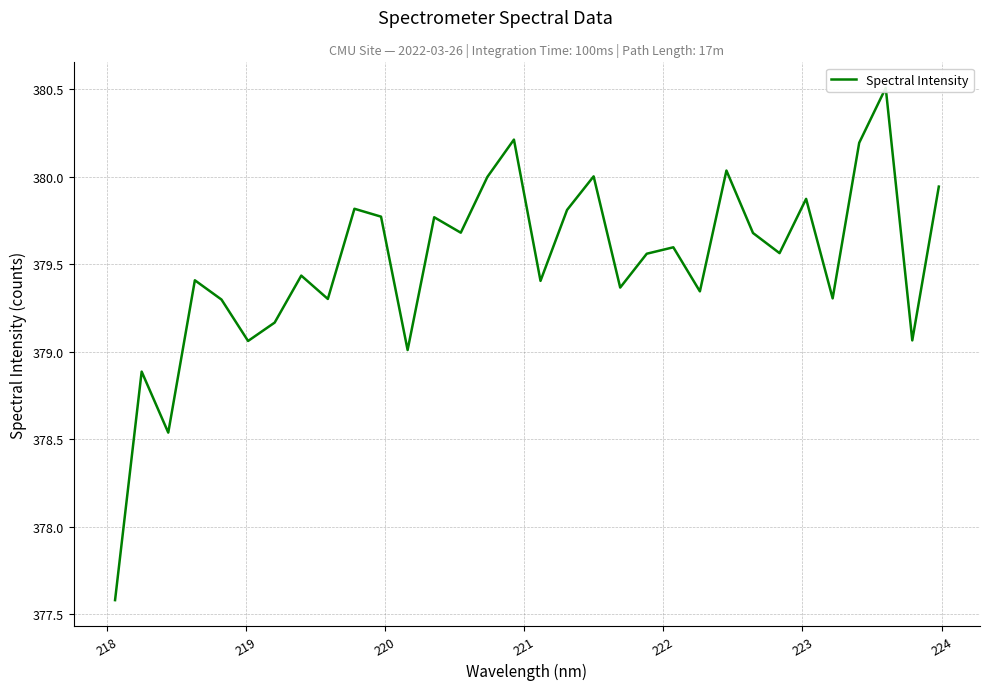

At which category does the data reach its first local peak?

218